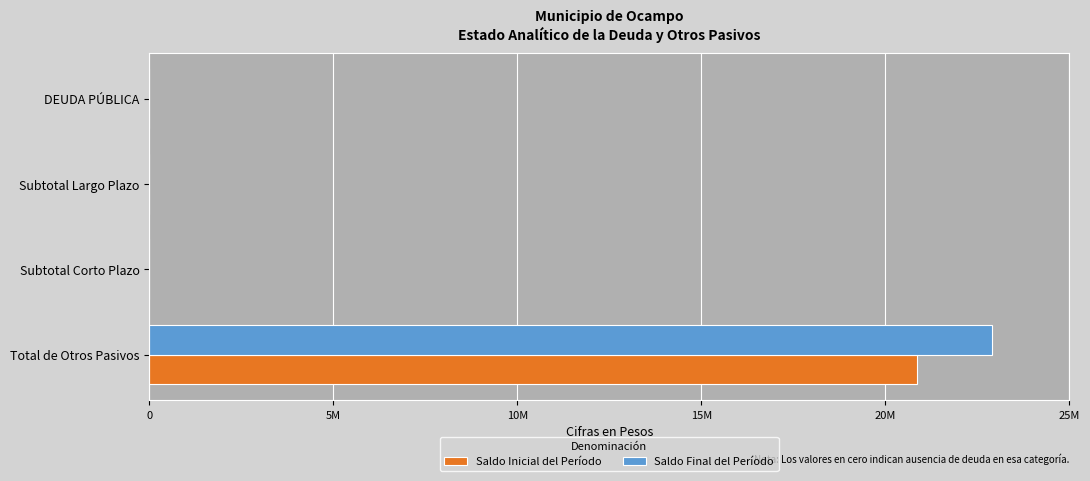

What is the sum of all Saldo Inicial del Período values?

20873593.9